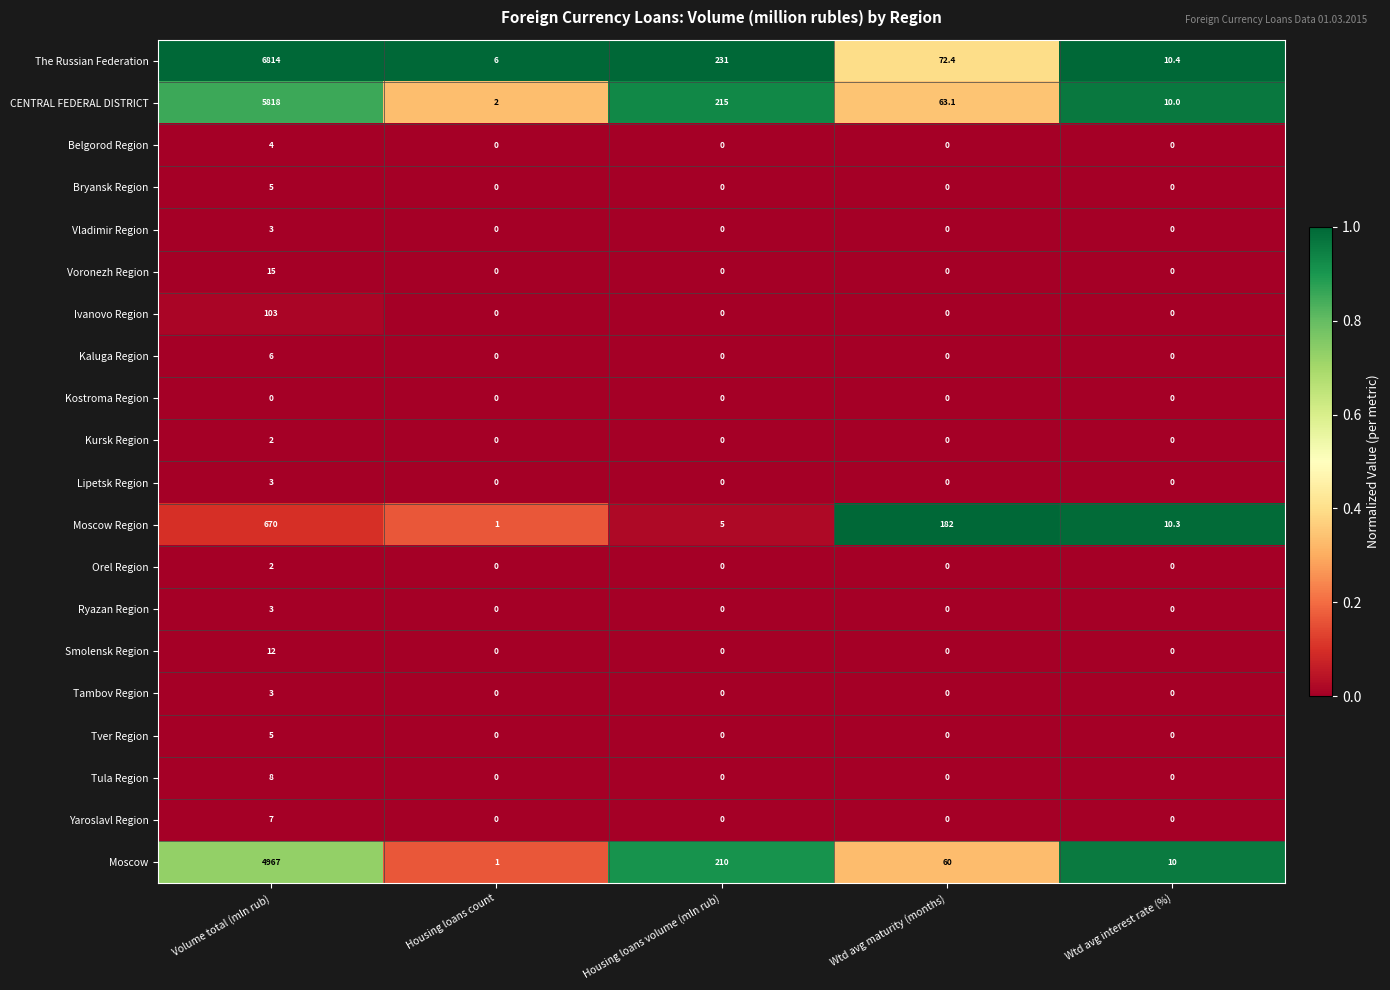

Which series has the largest total across all categories?

The Russian Federation